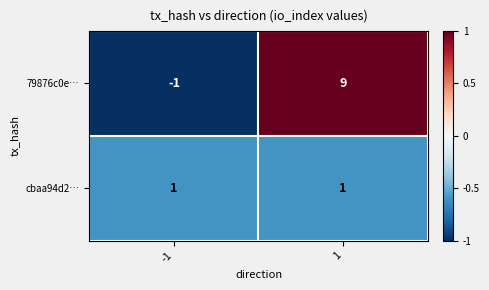

What is the smallest value displayed?

-1